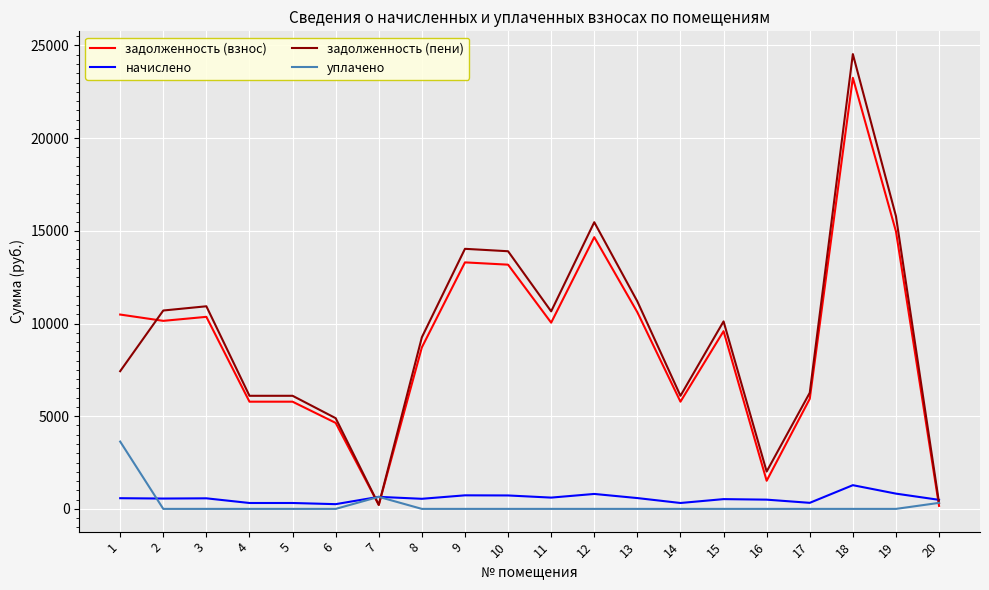

What is the highest value of the задолженность (пени) series?

24533.9